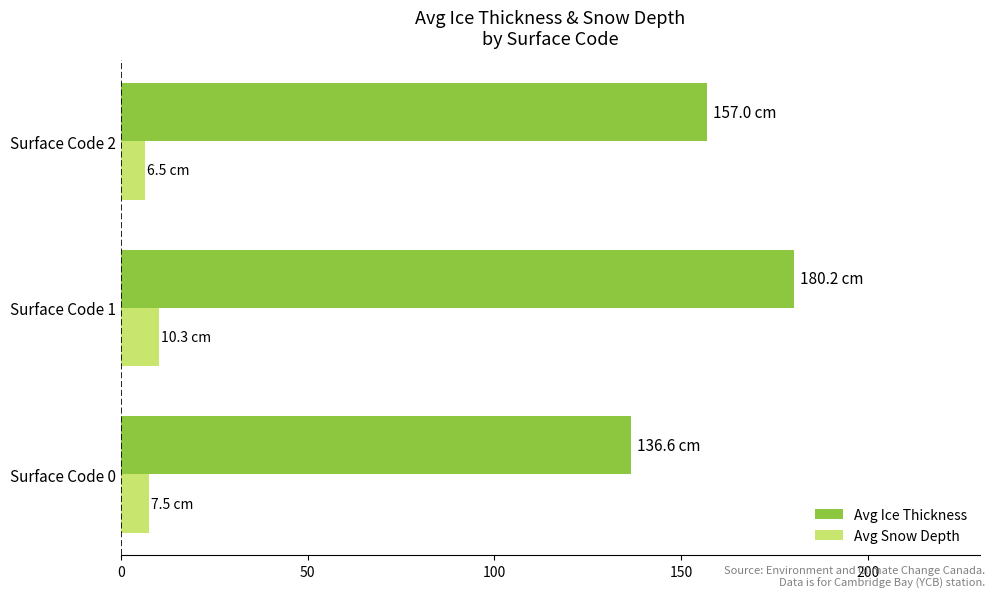

What is the difference between the maximum and minimum values in the Avg Ice Thickness series?

43.6